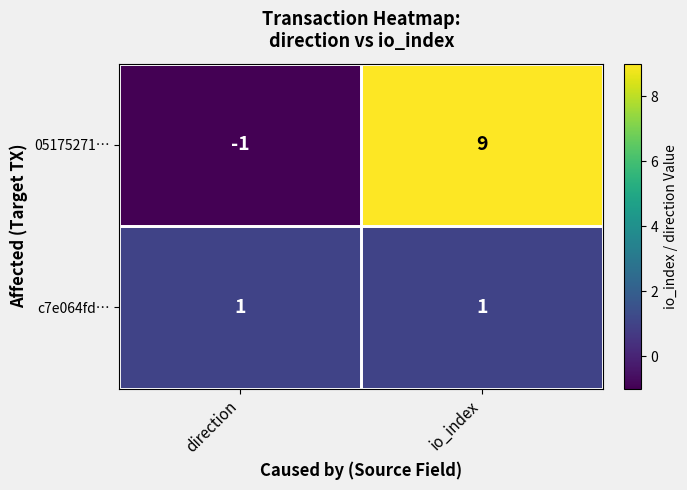

Where is 05175271… nearest to the value 4?

direction